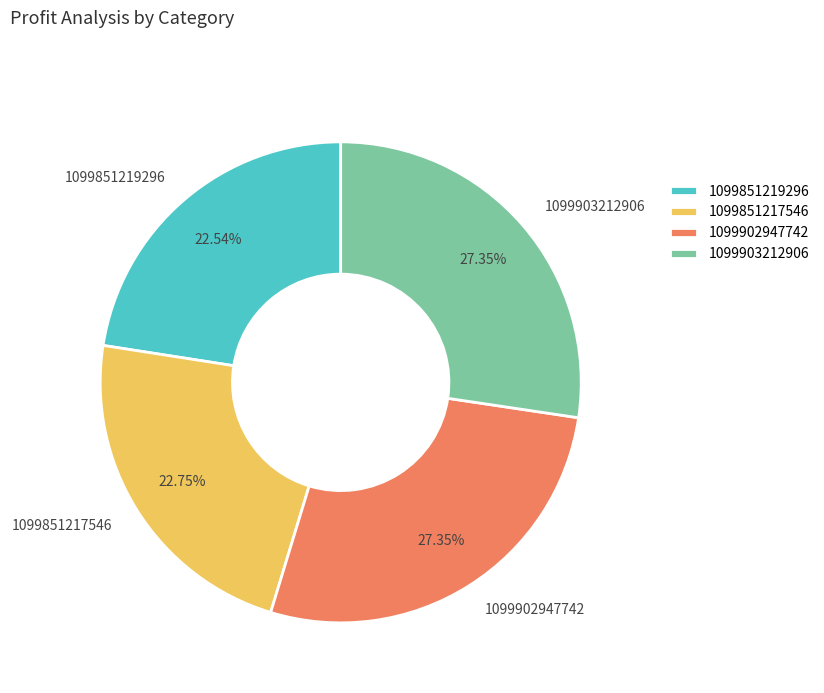

How much of the chart is everything except 1099851217546?

77.2%